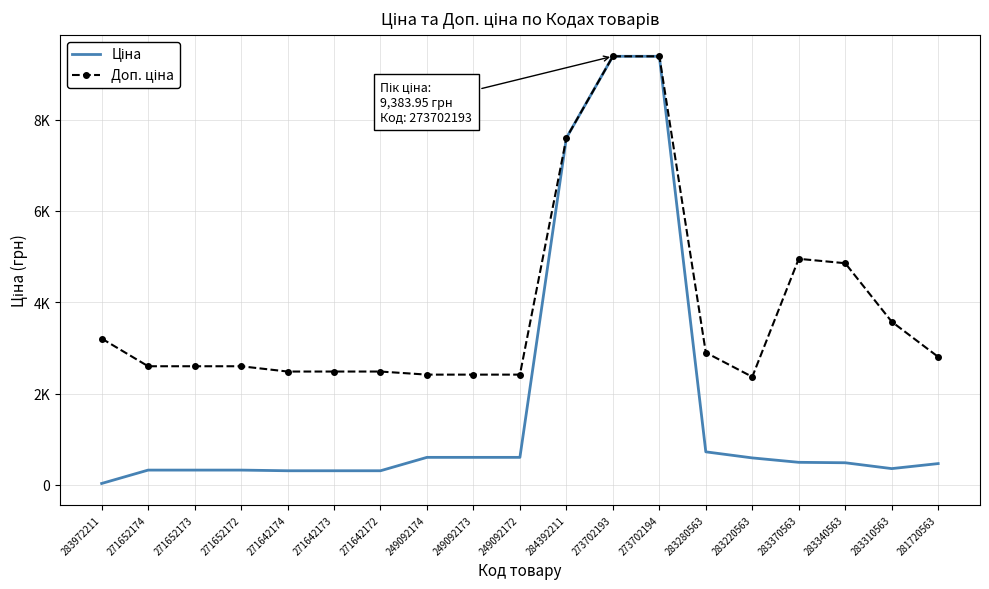

Reading right to left, extract all data points from this chart.

Ціна: 467.3	357.4	485.4	495.0	591.6	724.5	9384.0	9384.0	7596.5	603.7	603.7	603.7	310.3	310.3	310.3	324.8	324.8	324.8	32.0
Доп. ціна: 2803.6	3573.9	4853.8	4950.4	2366.5	2897.8	9384.0	9384.0	7596.5	2414.8	2414.8	2414.8	2482.4	2482.4	2482.4	2598.3	2598.3	2598.3	3205.0